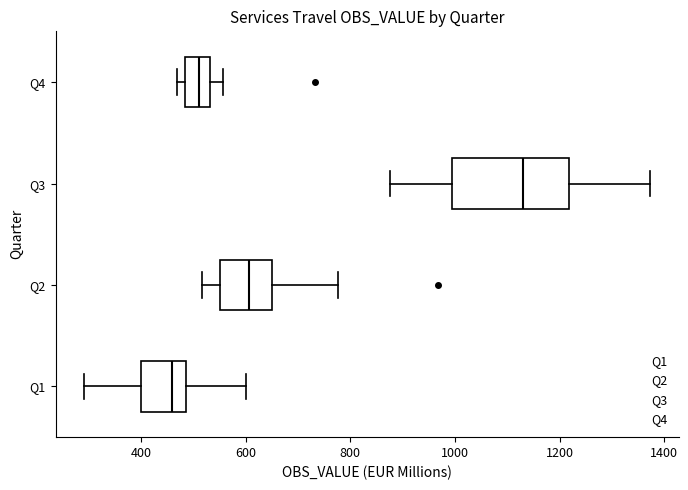

Where does the right whisker of the box for Q1 end on the x-axis? The values are not printed on the chart, so give them approximately, as read against the axis.

600